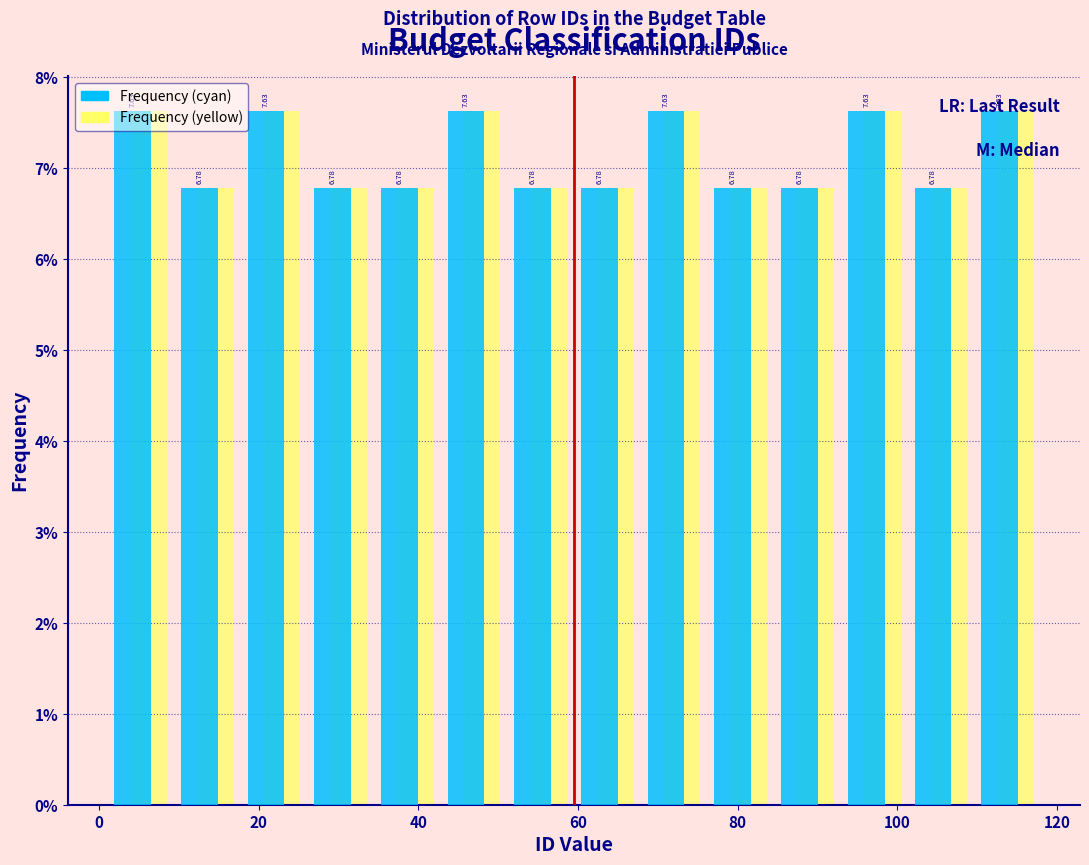

Reading left to right, transcribe this chart: for each range on the x-axis, give the height of each series' bar. The bar edges are not printed on the chart, so give them approximately, as read against the axis.

2 to 10: Frequency (cyan)=7.63	Frequency (yellow)=7.63
10 to 18: Frequency (cyan)=6.78	Frequency (yellow)=6.78
18 to 26: Frequency (cyan)=7.63	Frequency (yellow)=7.63
26 to 34: Frequency (cyan)=6.78	Frequency (yellow)=6.78
34 to 42: Frequency (cyan)=6.78	Frequency (yellow)=6.78
42 to 52: Frequency (cyan)=7.63	Frequency (yellow)=7.63
52 to 60: Frequency (cyan)=6.78	Frequency (yellow)=6.78
60 to 68: Frequency (cyan)=6.78	Frequency (yellow)=6.78
68 to 76: Frequency (cyan)=7.63	Frequency (yellow)=7.63
76 to 84: Frequency (cyan)=6.78	Frequency (yellow)=6.78
84 to 92: Frequency (cyan)=6.78	Frequency (yellow)=6.78
92 to 102: Frequency (cyan)=7.63	Frequency (yellow)=7.63
102 to 110: Frequency (cyan)=6.78	Frequency (yellow)=6.78
110 to 118: Frequency (cyan)=7.63	Frequency (yellow)=7.63